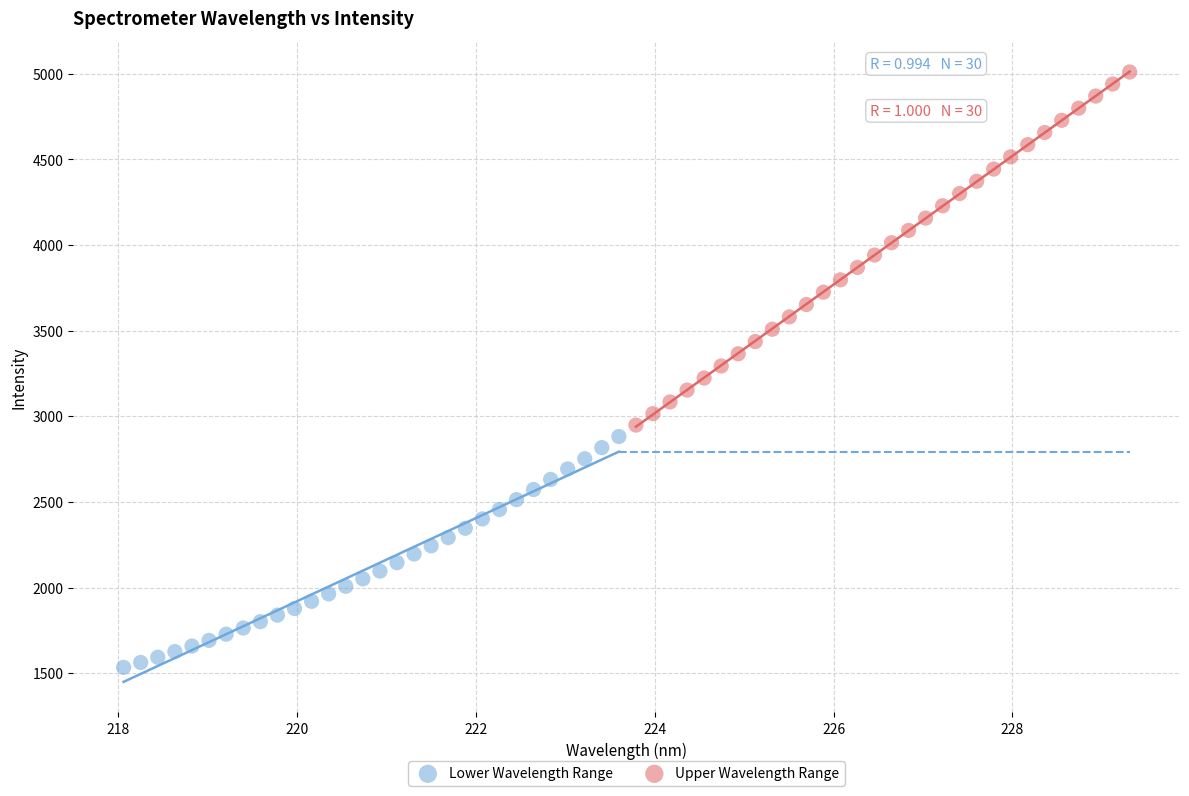

Which series contains the lowest Y value?

Lower Wavelength Range